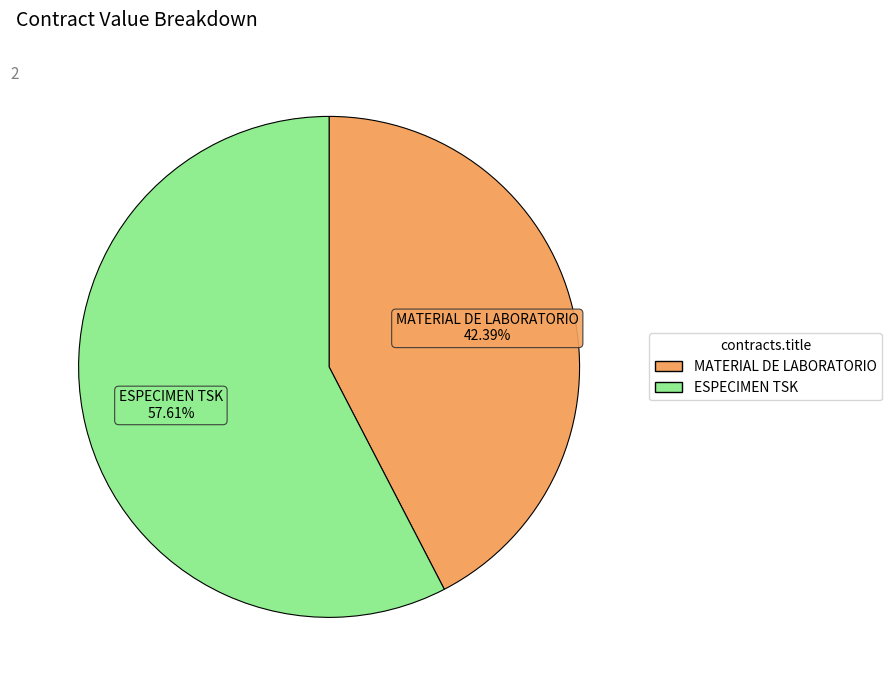

The MATERIAL DE LABORATORIO slice represents 32% of the pie. True or false?

False